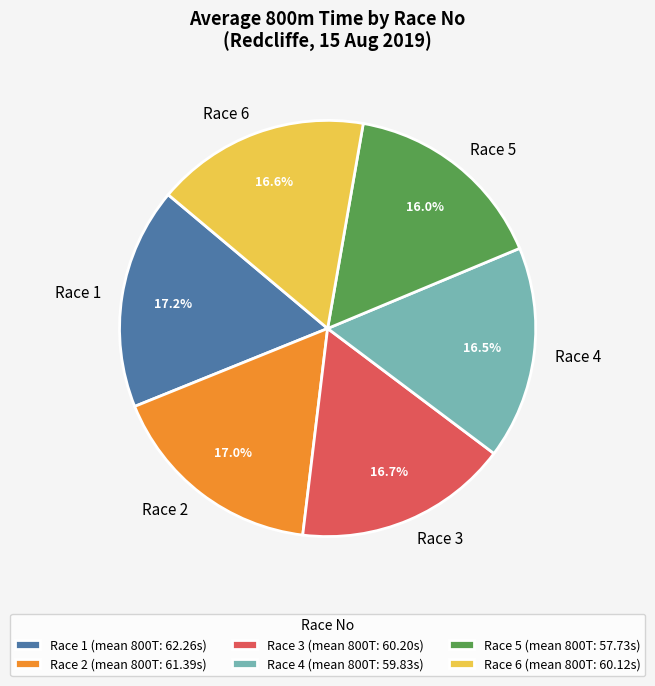

How much of the chart is everything except Race 3?

83.3%